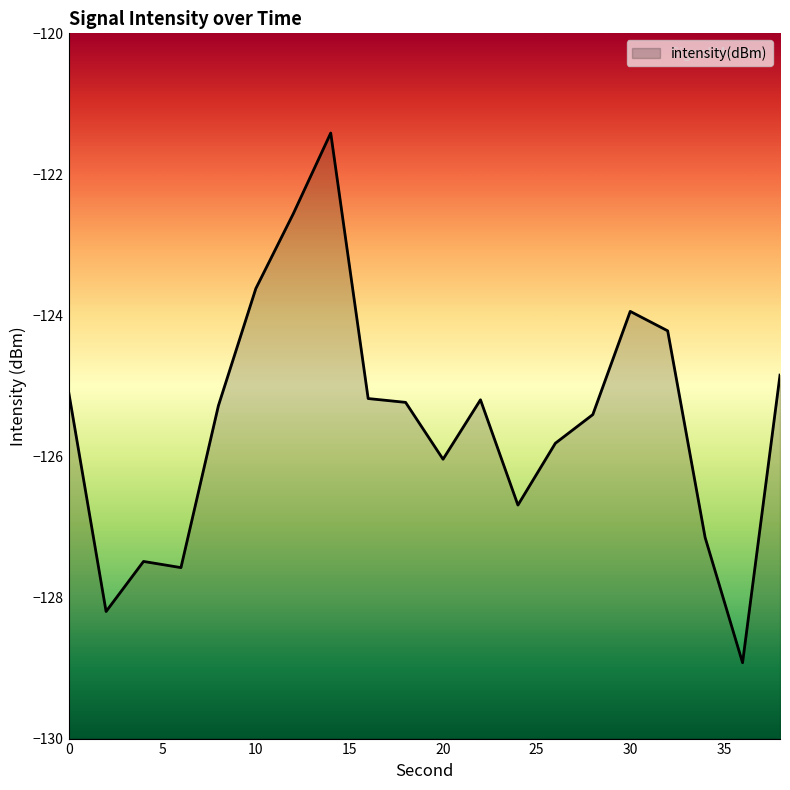

Reading left to right, transcribe all the data shown in this chart.

-125.1	-128.2	-127.5	-127.6	-125.3	-123.6	-122.6	-121.4	-125.2	-125.2	-126.0	-125.2	-126.7	-125.8	-125.4	-123.9	-124.2	-127.1	-128.9	-124.8